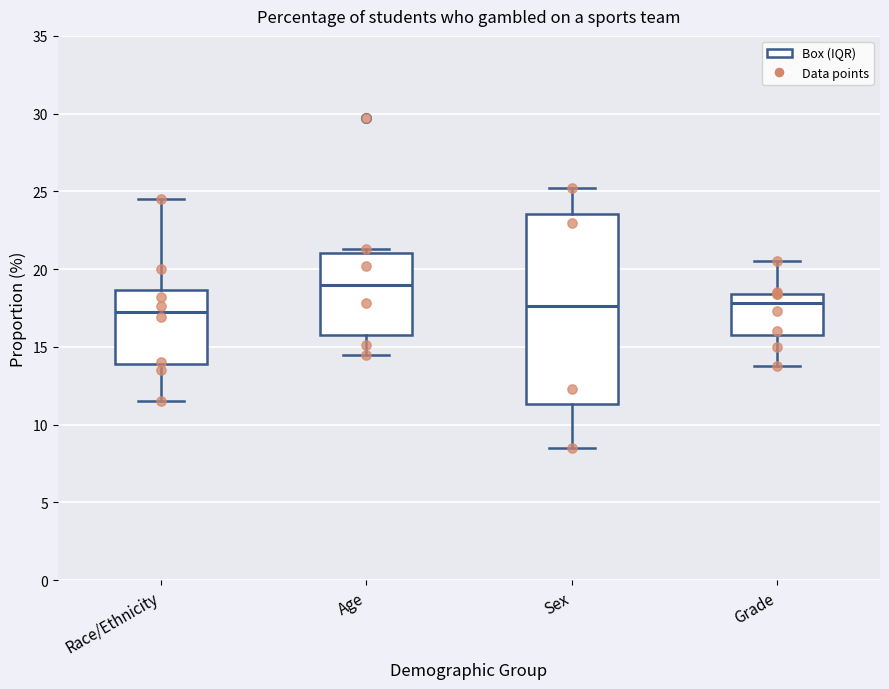

Where is the upper edge of the box for Grade on the y-axis? The values are not printed on the chart, so give them approximately, as read against the axis.

18.5